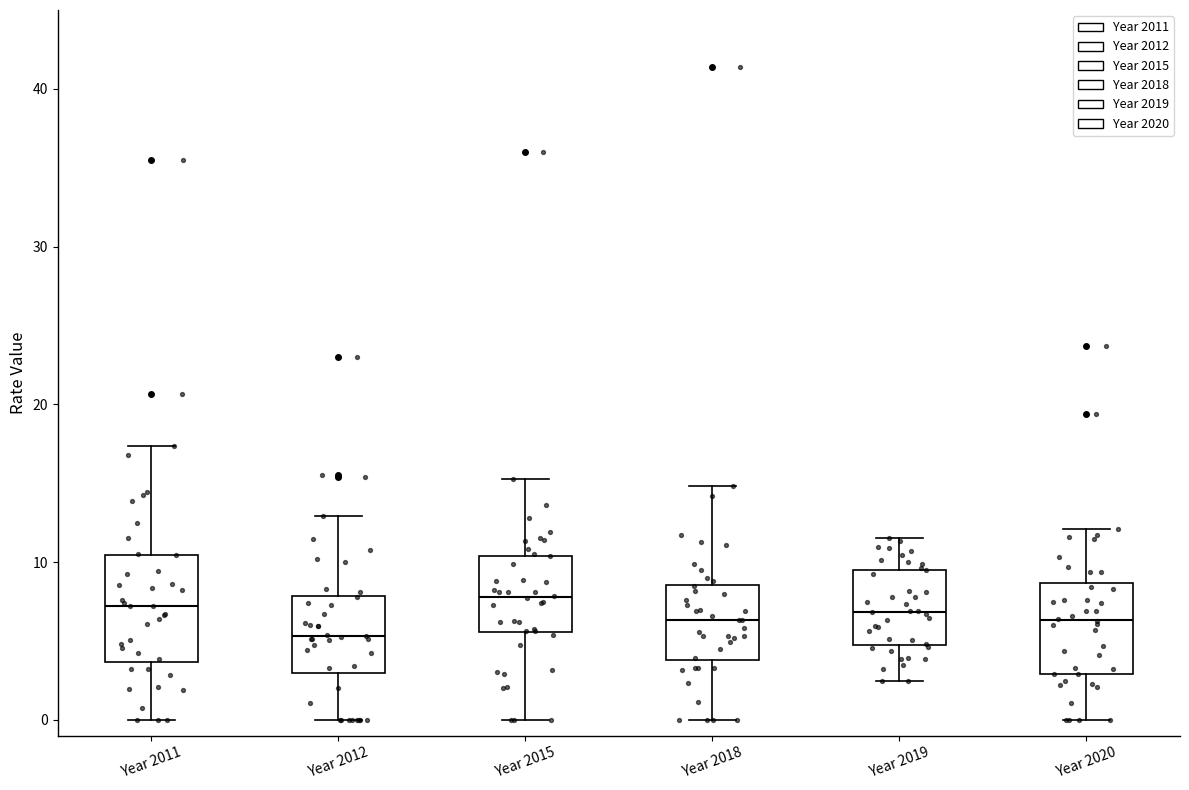

Which box's median line is the lowest?

Year 2012